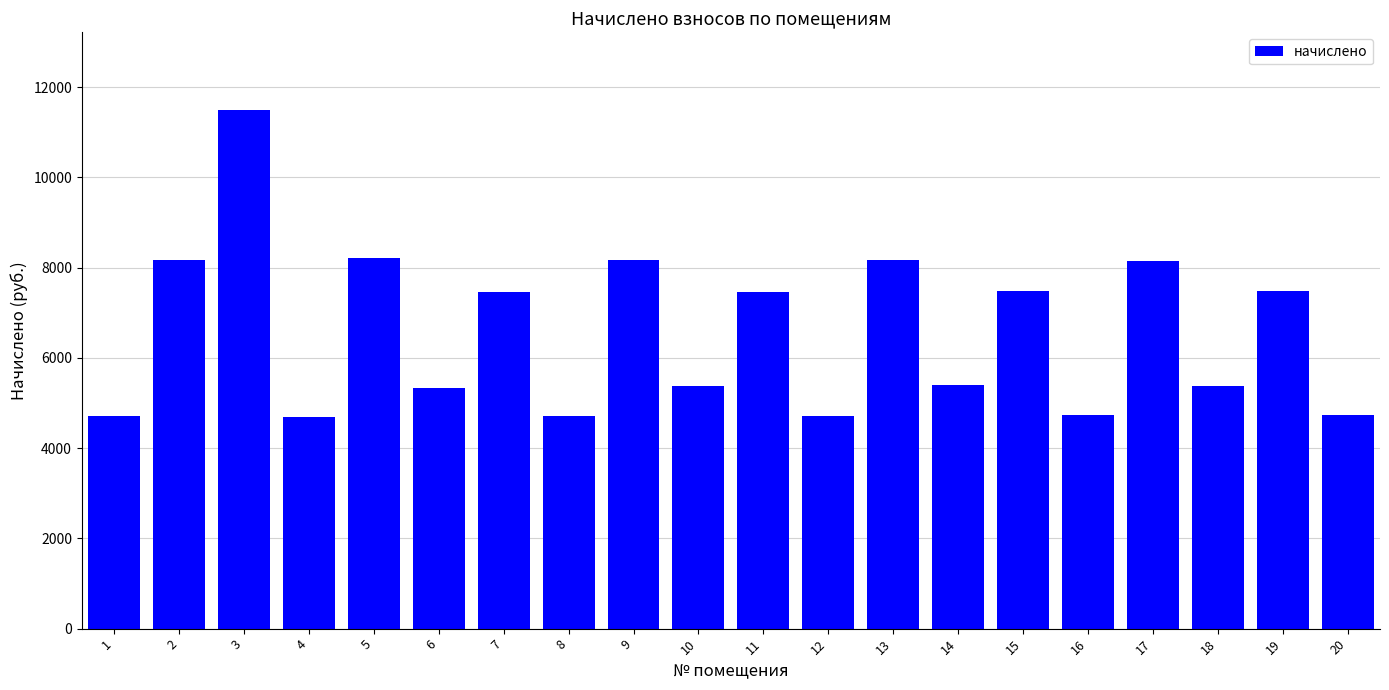

What is the smallest value displayed?

4696.2